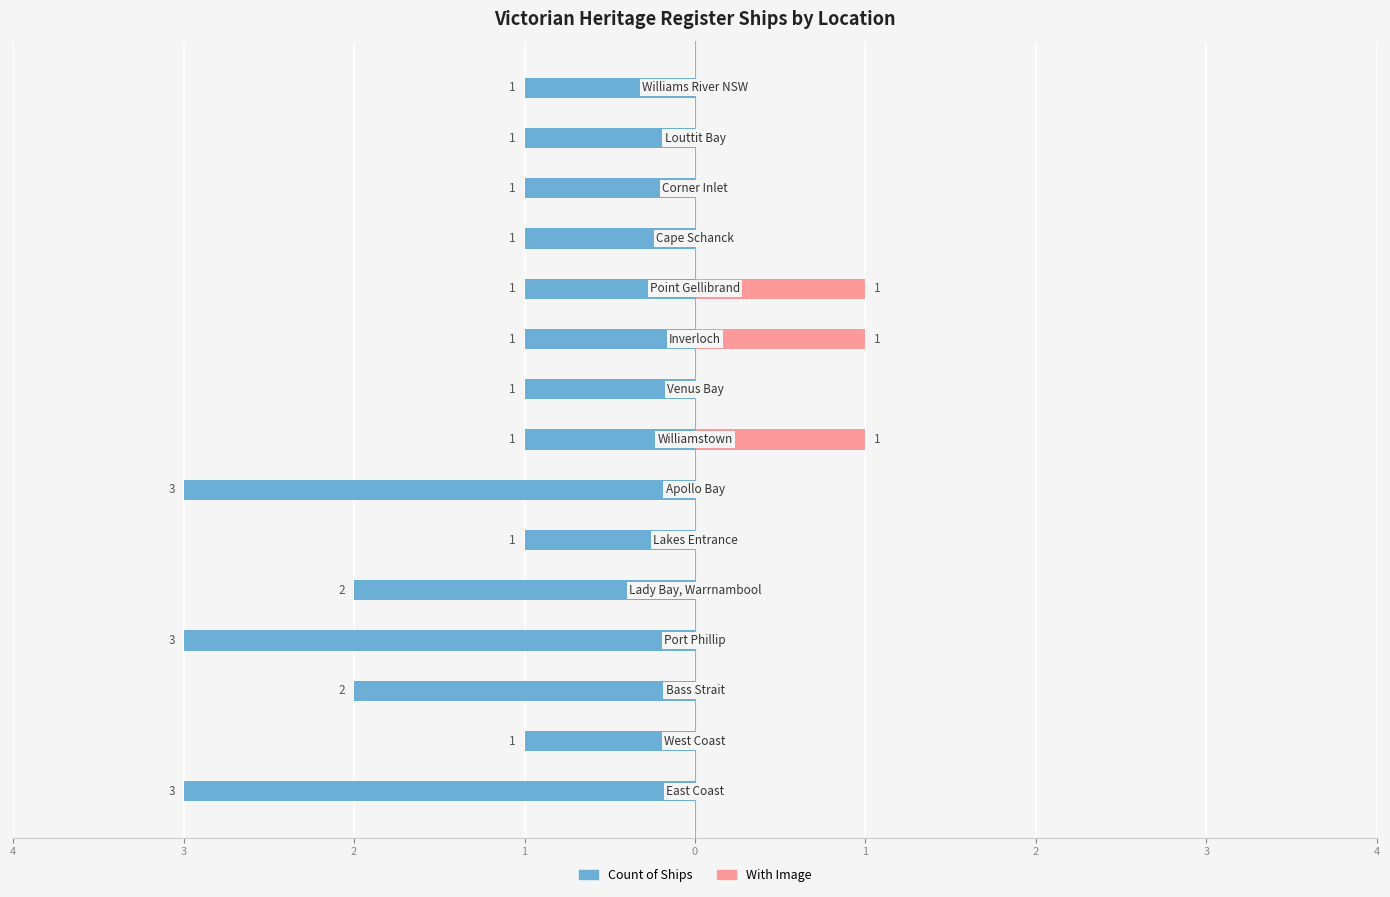

How many data points does each series have?

15